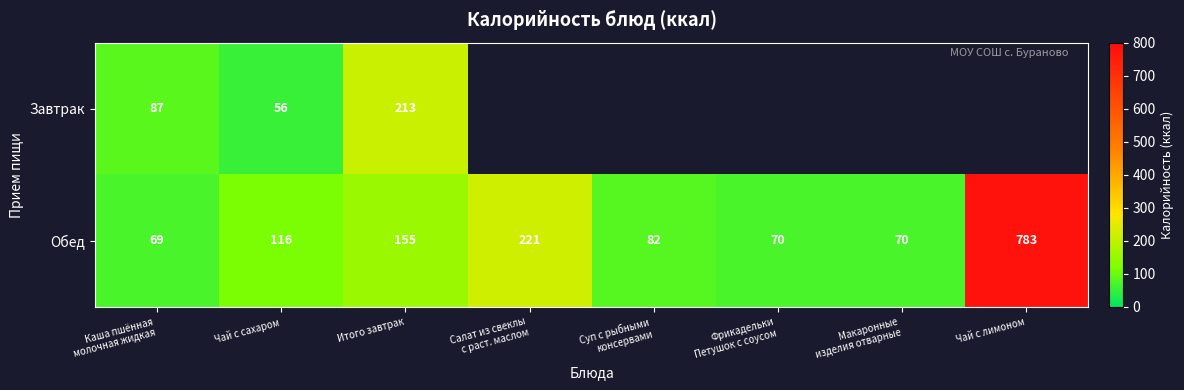

What value does the Обед series have at Чай с лимоном?

783